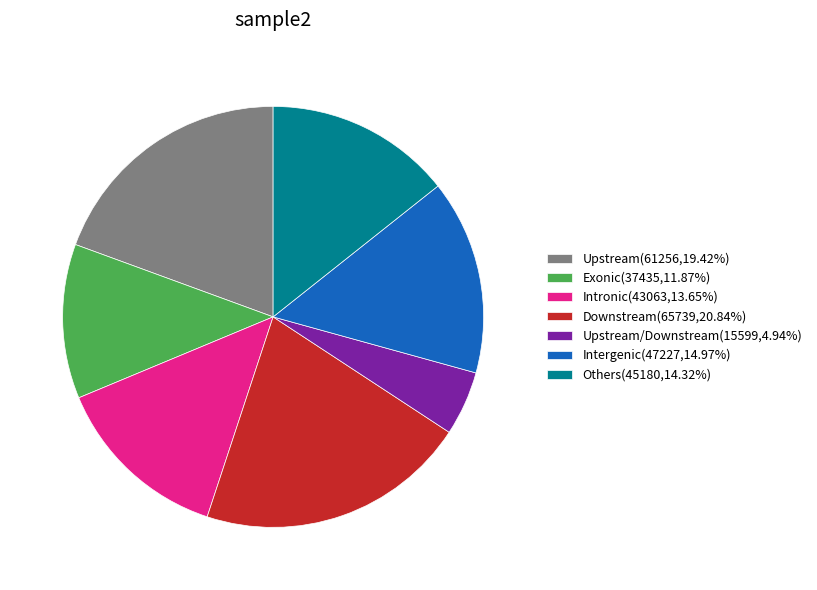

What is the ratio of the value at Intergenic(47227,14.97%) to the value at Others(45180,14.32%)?

1.0